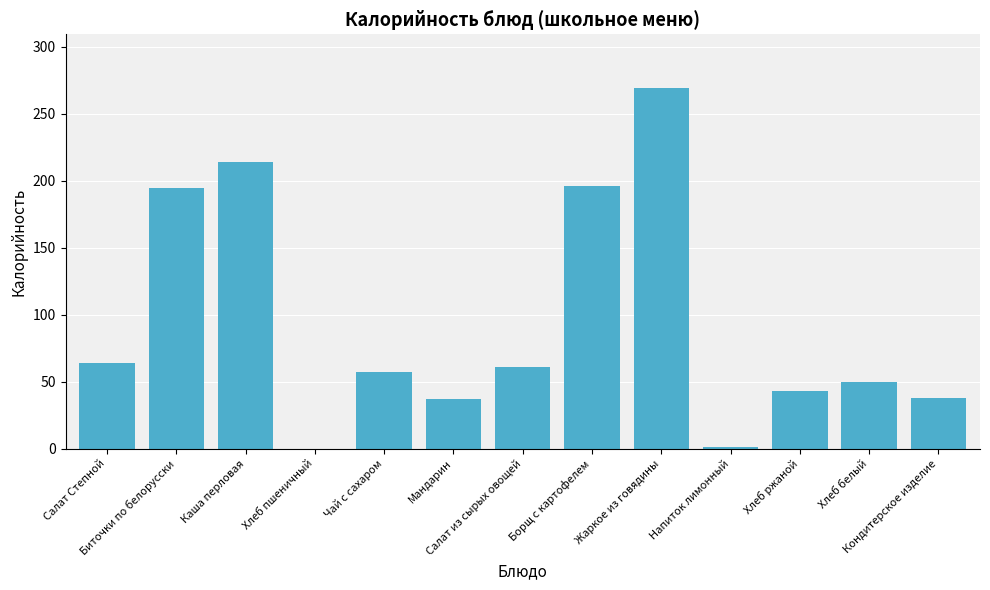

What is the greatest value displayed?

269.0